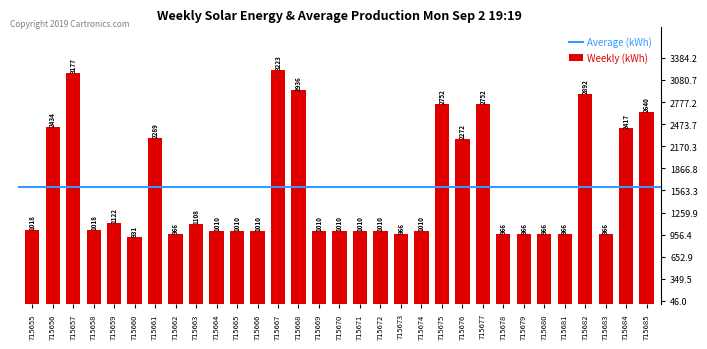

Approximately how many times larger is the value at 715683 compared to 715670?

1.0